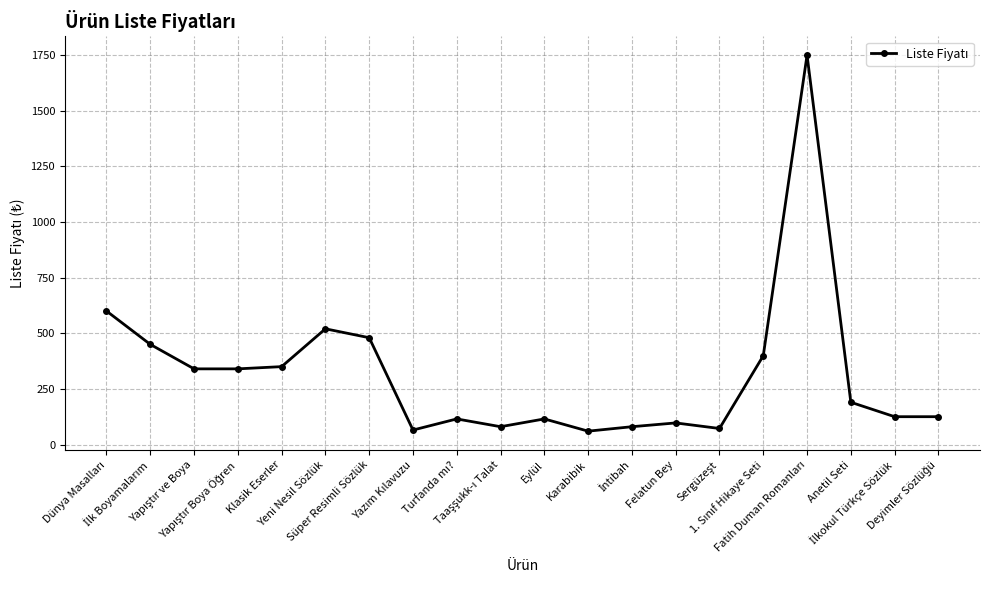

How many lines are shown in the chart?

1